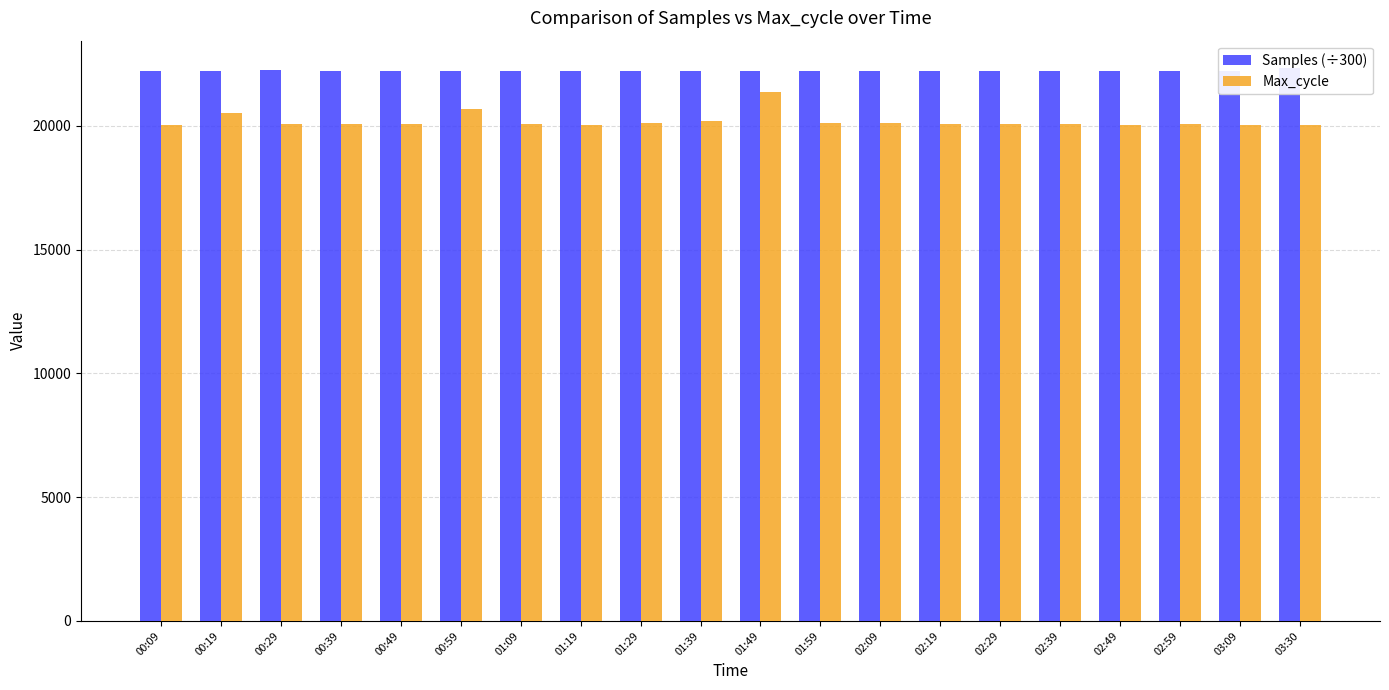

Reading left to right, what are all the values shown in this chart?

Samples (÷300): 00:09=22226.0	00:19=22230.1	00:29=22247.7	00:39=22235.1	00:49=22221.7	00:59=22220.0	01:09=22219.2	01:19=22221.3	01:29=22220.7	01:39=22215.0	01:49=22209.3	01:59=22229.9	02:09=22219.0	02:19=22236.4	02:29=22214.3	02:39=22209.7	02:49=22214.1	02:59=22213.7	03:09=22207.6	03:30=22330.4
Max_cycle: 00:09=20056.0	00:19=20529.0	00:29=20065.0	00:39=20063.0	00:49=20071.0	00:59=20688.0	01:09=20064.0	01:19=20057.0	01:29=20130.0	01:39=20218.0	01:49=21361.0	01:59=20112.0	02:09=20122.0	02:19=20061.0	02:29=20088.0	02:39=20064.0	02:49=20058.0	02:59=20086.0	03:09=20056.0	03:30=20056.0